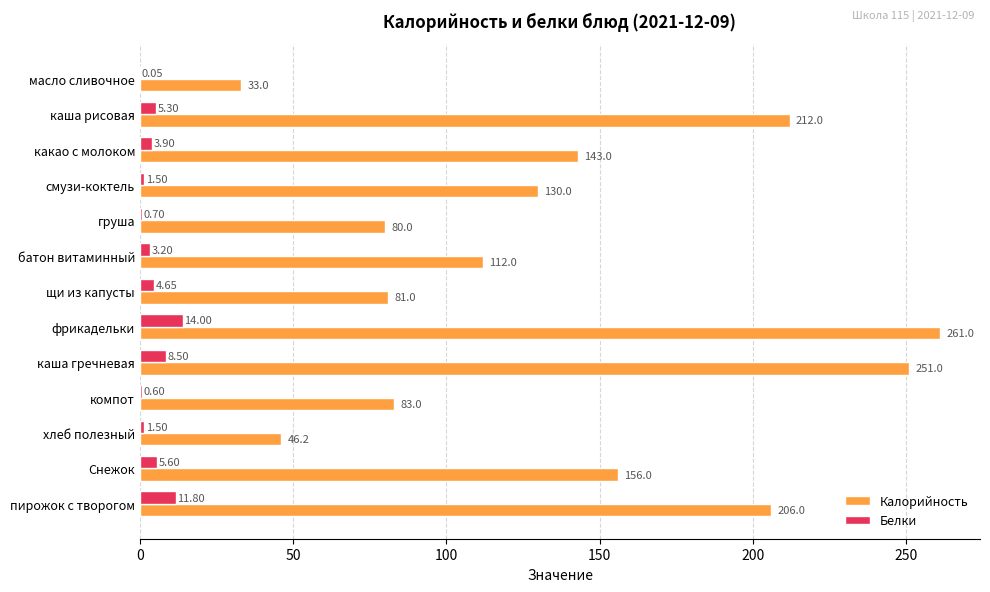

At which category is the sum across all series the highest?

фрикадельки